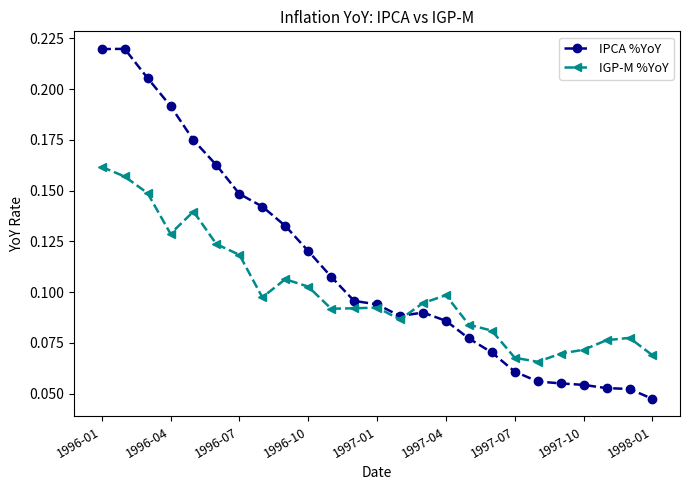

Does the chart display data point markers on the line(s)?

Yes